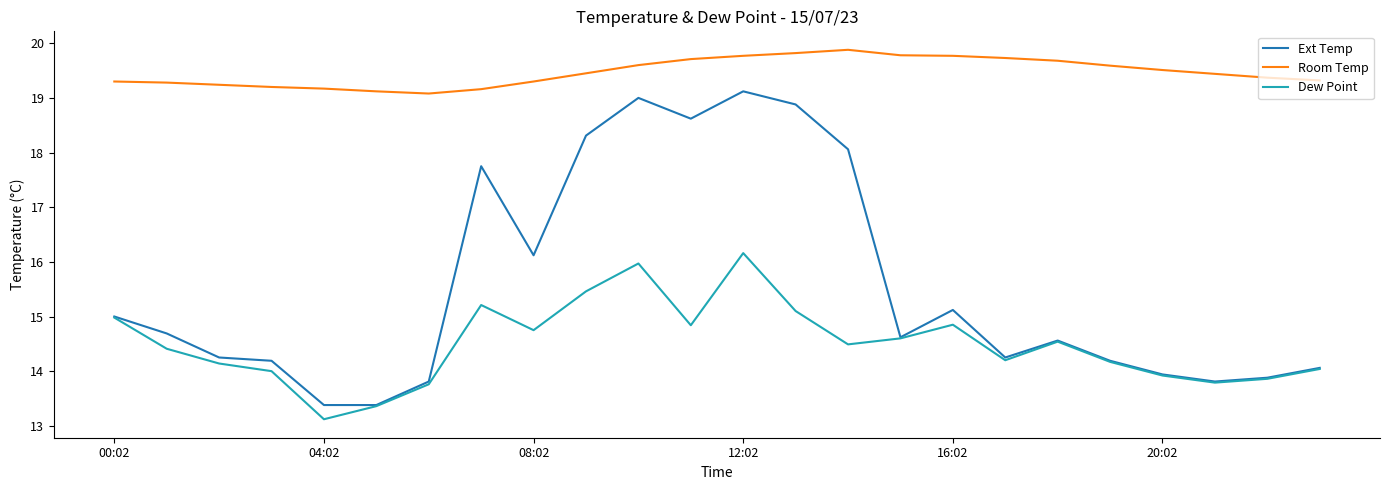

List the series in order of their overall mean, lowest first.

Dew Point, Ext Temp, Room Temp